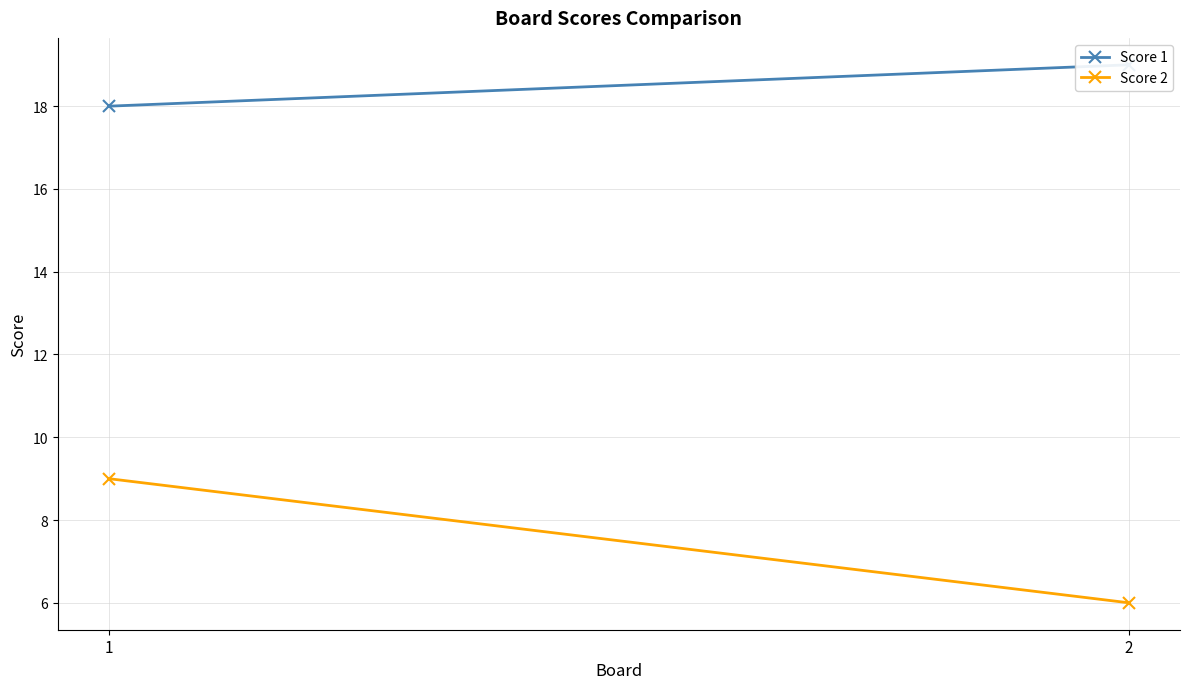

Which category has the highest value in the Score 2 series?

1